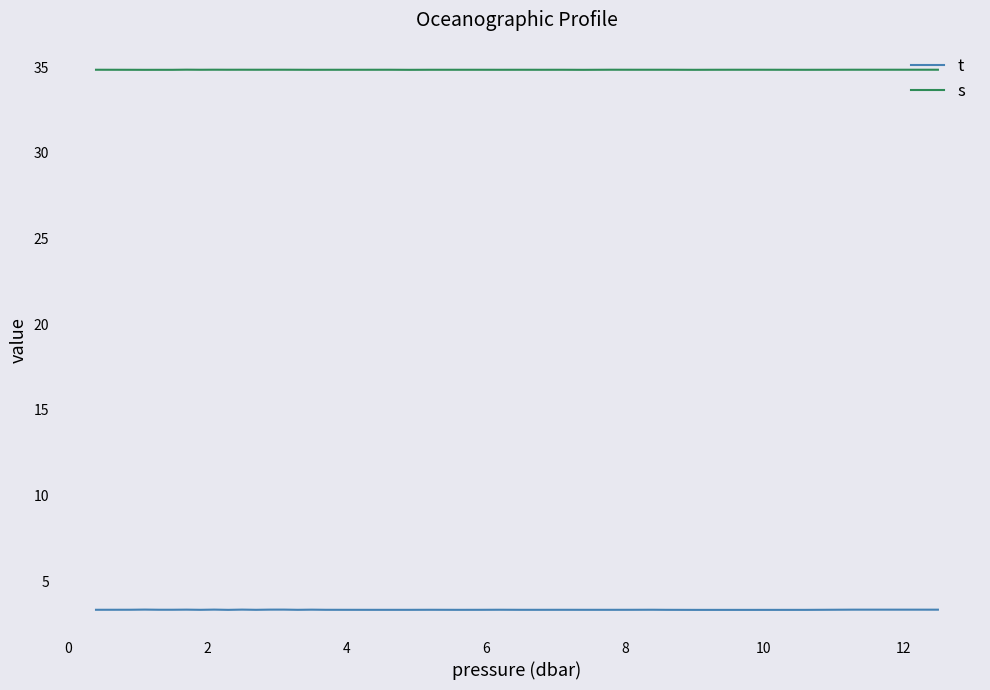

Which series has the largest range (max minus min)?

t